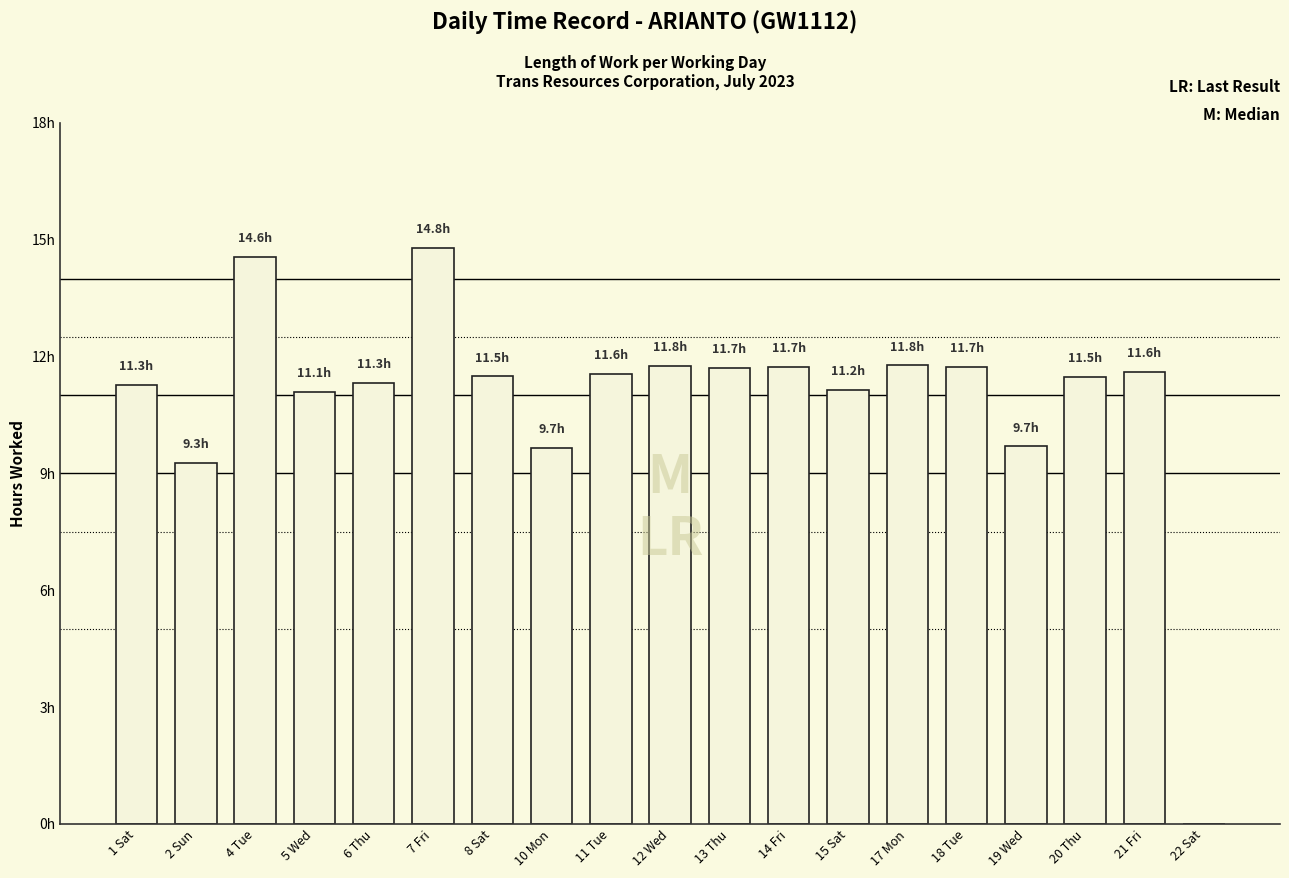

Between 20 Thu and 2 Sun, which is larger?

20 Thu